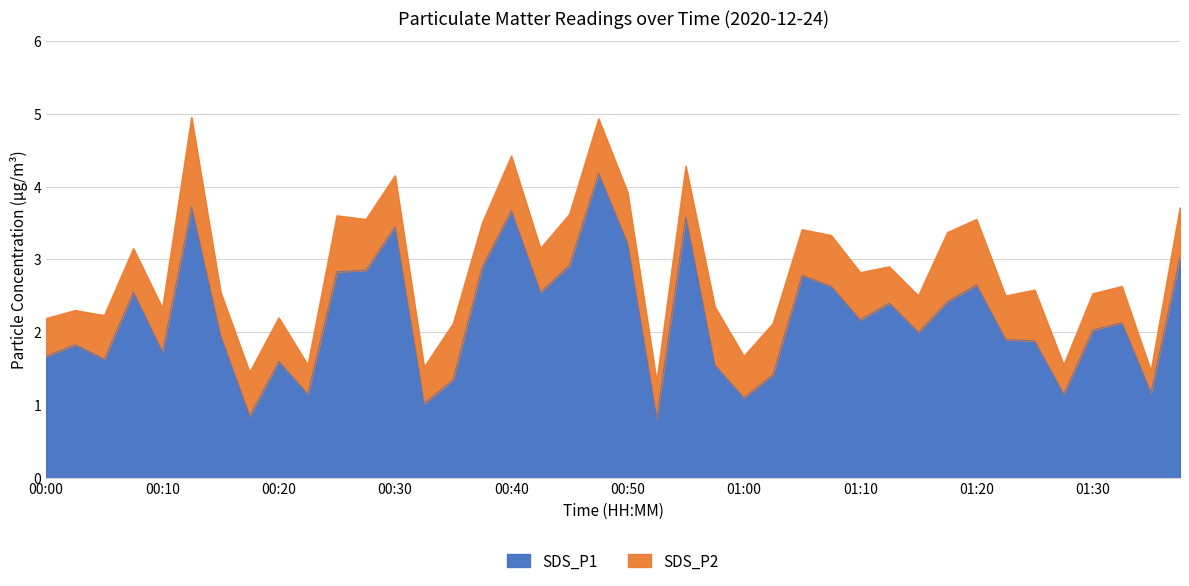

True or false: SDS_P1 has a value of 1.7 at 00:00.

True